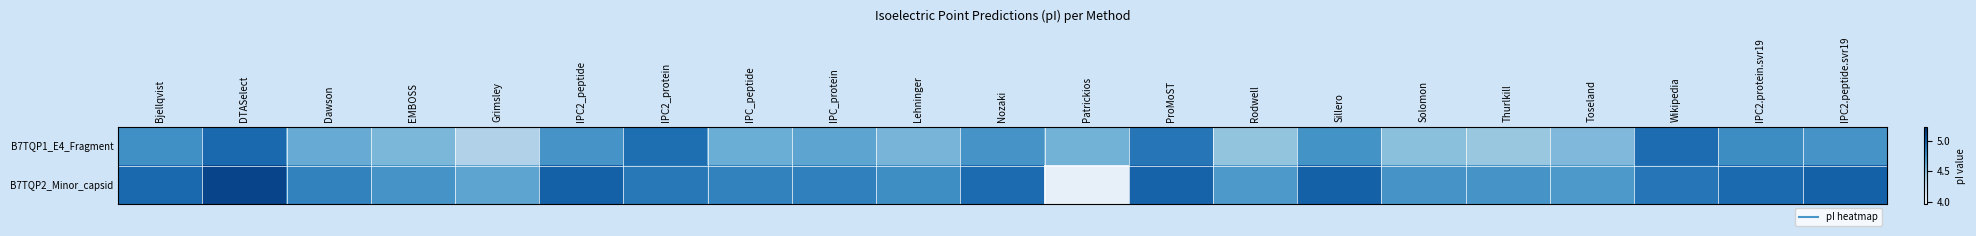

Which series has the largest range (max minus min)?

B7TQP2_Minor_capsid